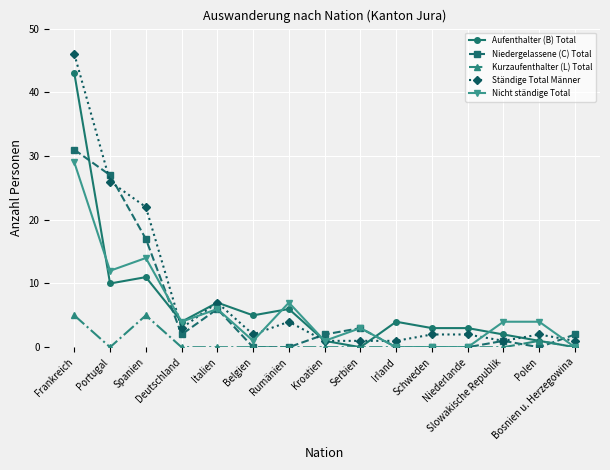

What value does the Nicht ständige Total series have at Frankreich, to the nearest 5?

30